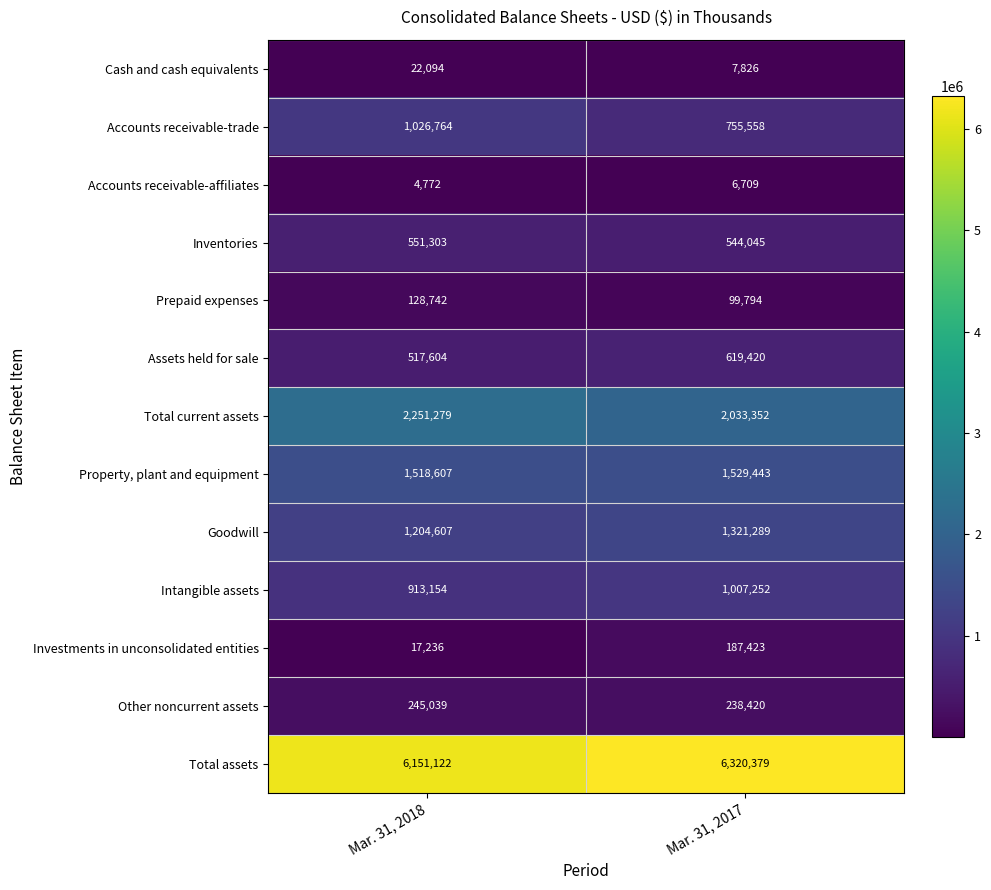

Which series changed the most between Mar. 31, 2018 and Mar. 31, 2017?

Accounts receivable-trade